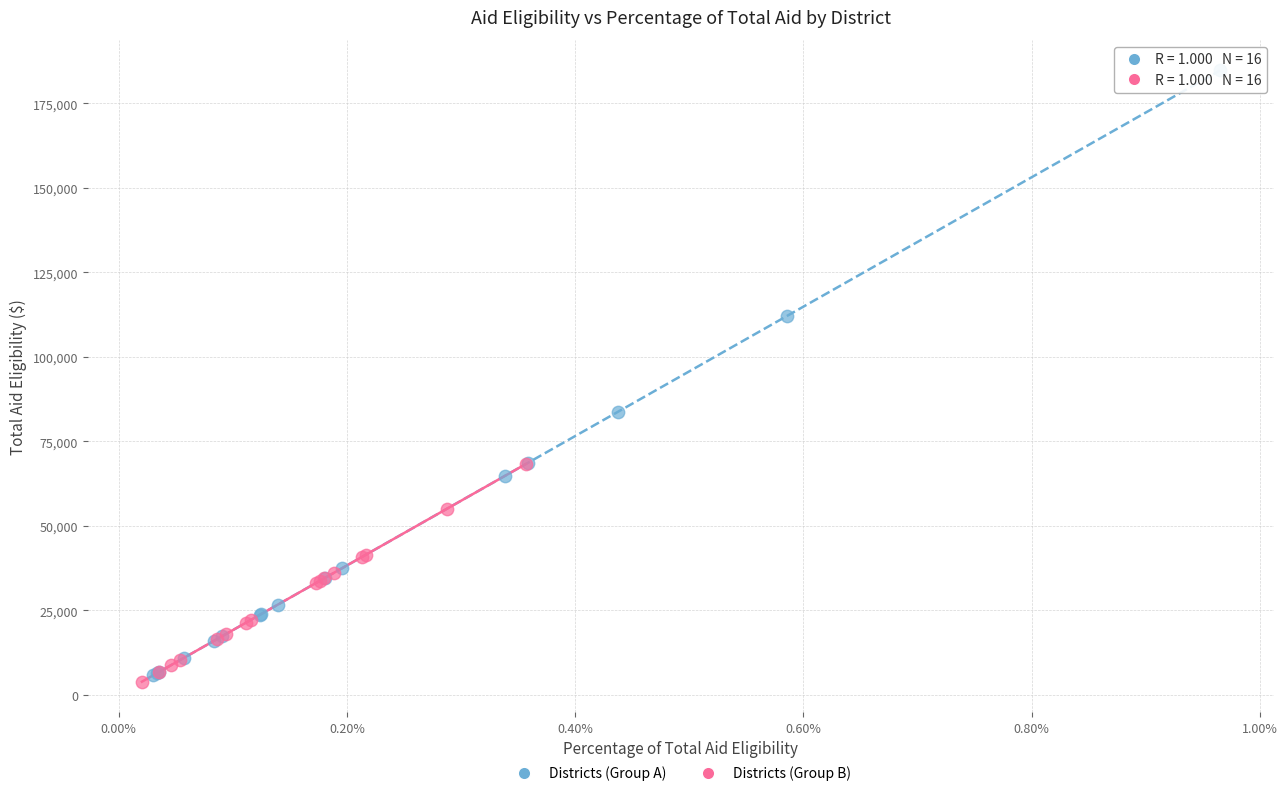

Which series has the widest spread of Y values?

Districts (Group A)